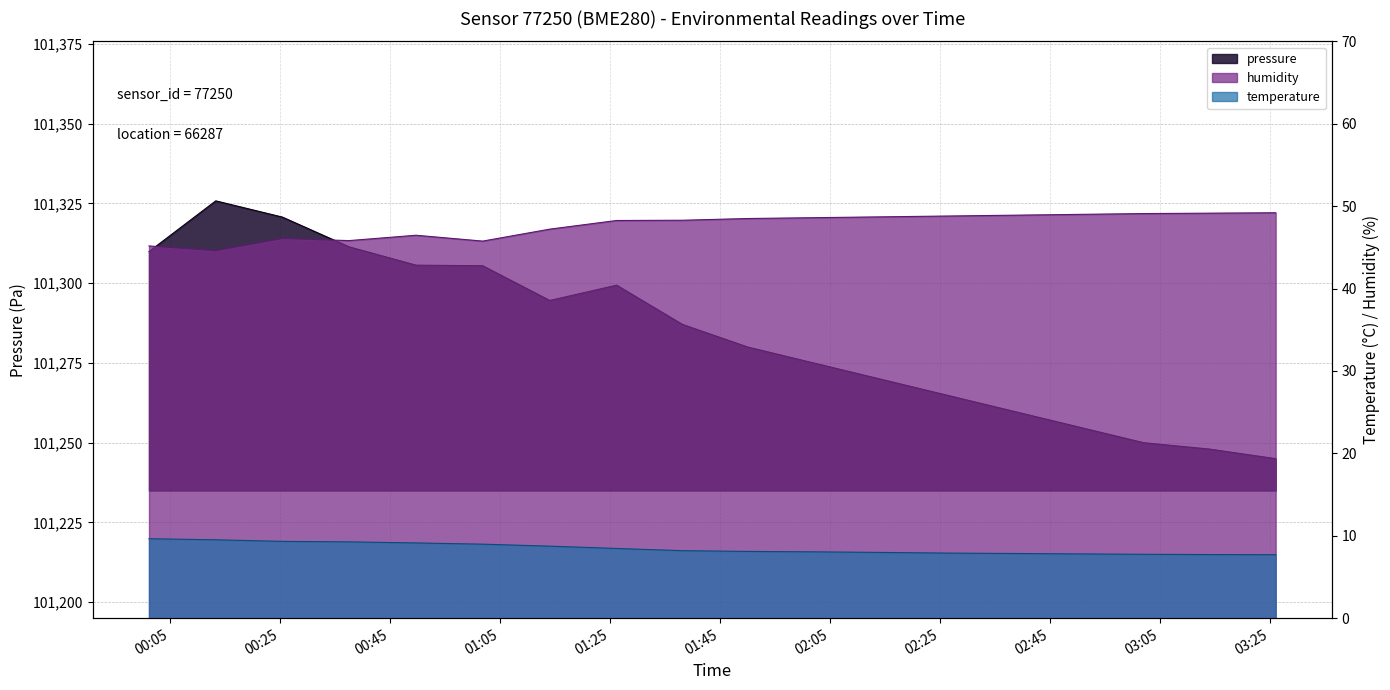

True or false: temperature and pressure intersect in this chart.

False